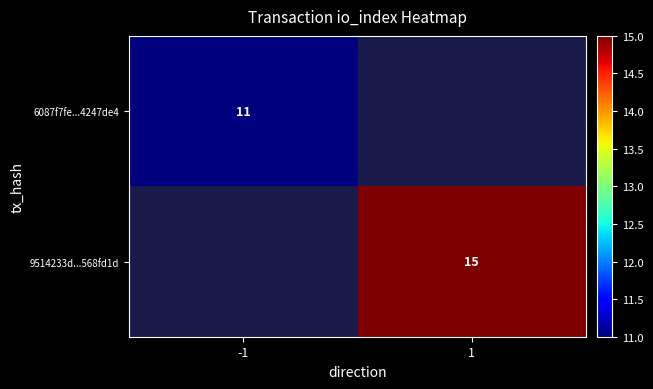

Is it true that 9514233d...568fd1d equals 15 at 1?

True